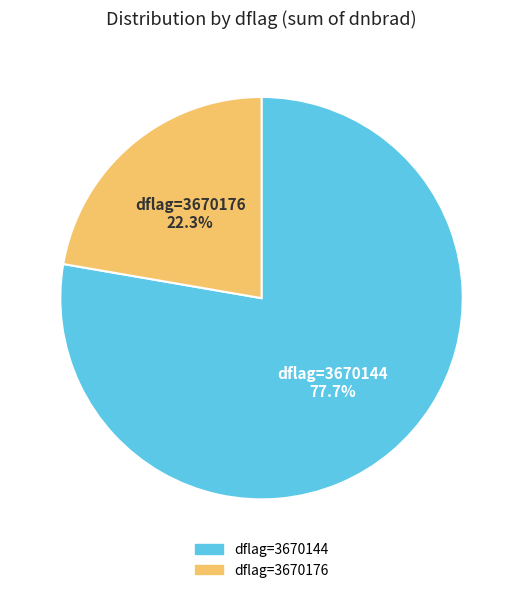

Is there any slice that represents more than half of the pie?

Yes